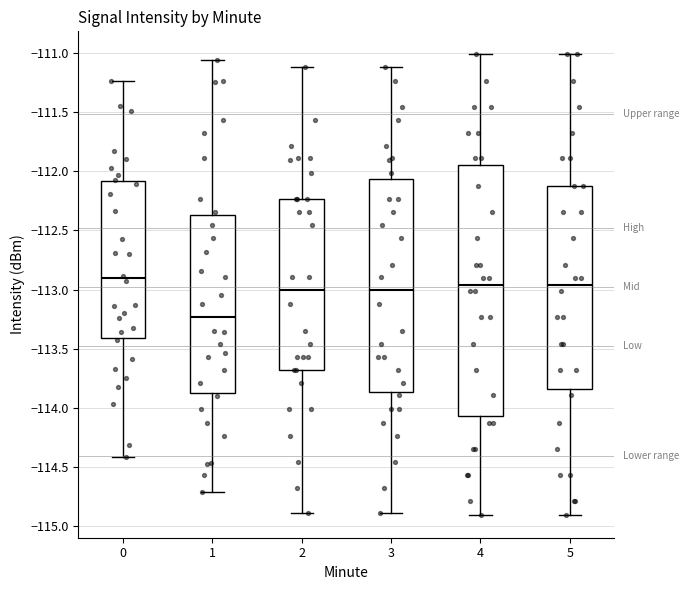

Reading left to right, transcribe this box plot: for each box, give where its median line is, the range the box spans, and where its two whiskers end, as read against the y-axis. The values are not printed on the chart, so give them approximately, as read against the axis.

0: median -112.90, box -113.40 to -112.10, whiskers -114.40 to -111.25
1: median -113.25, box -113.85 to -112.35, whiskers -114.70 to -111.05
2: median -113.00, box -113.70 to -112.25, whiskers -114.90 to -111.10
3: median -113.00, box -113.85 to -112.05, whiskers -114.90 to -111.10
4: median -112.95, box -114.05 to -111.95, whiskers -114.90 to -111.00
5: median -112.95, box -113.85 to -112.10, whiskers -114.90 to -111.00